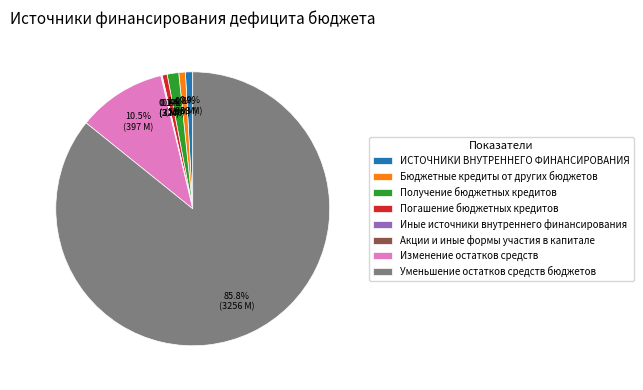

Which has a higher value, Погашение бюджетных кредитов or Уменьшение остатков средств бюджетов?

Уменьшение остатков средств бюджетов